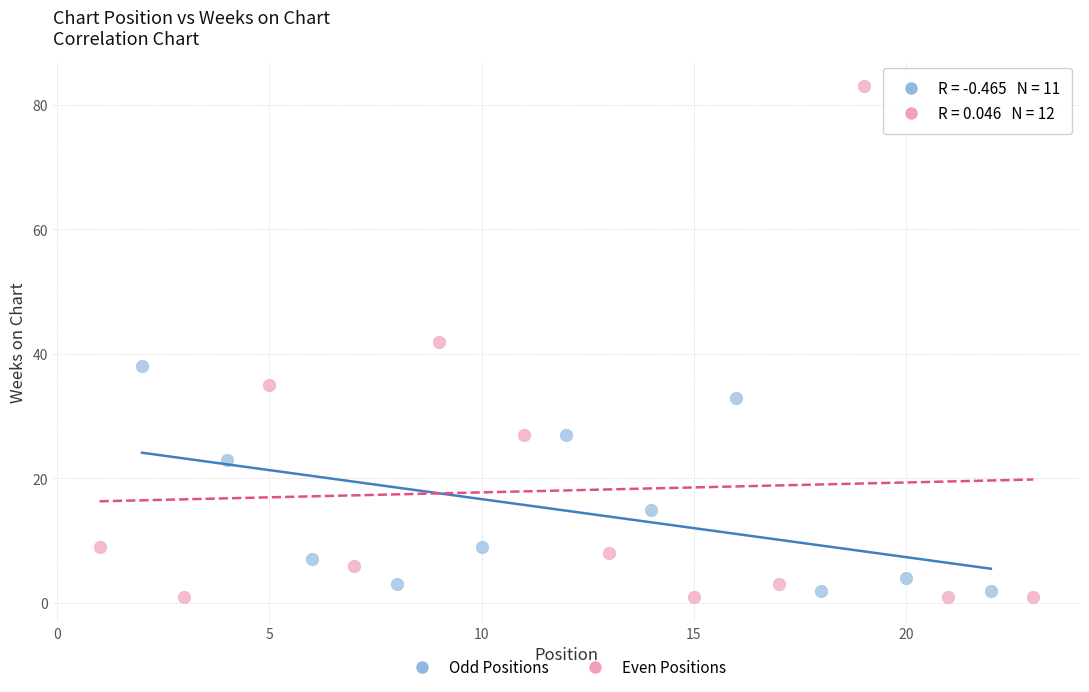

What are all the series names shown in the legend?

Odd Positions, Even Positions